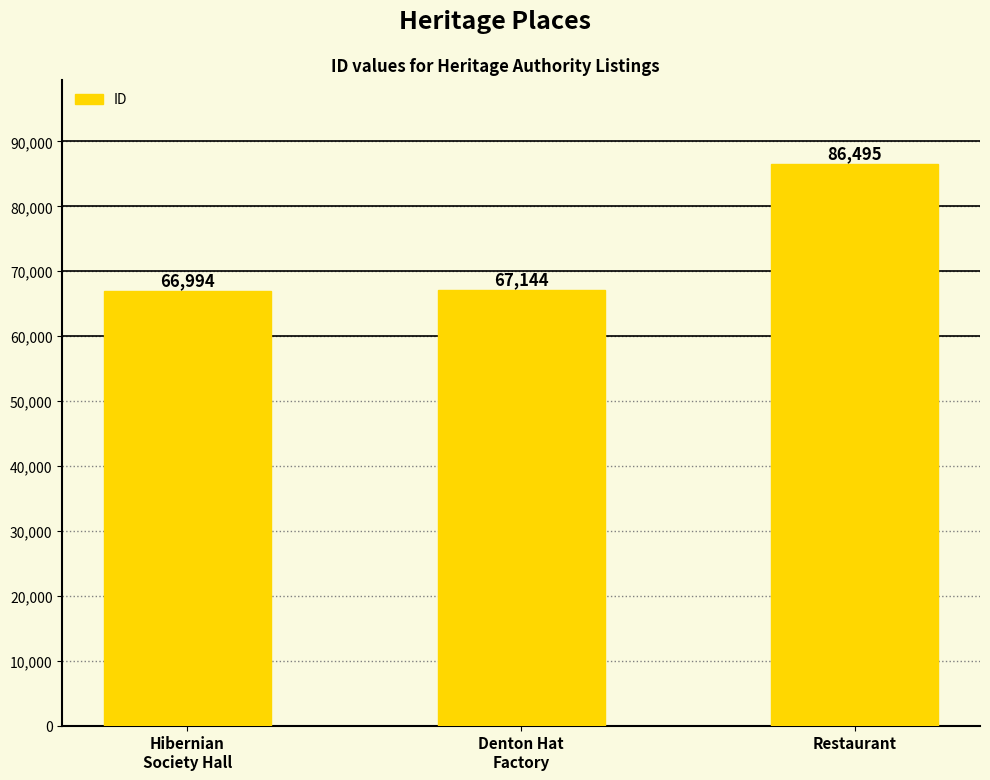

How many bars are there in total?

3